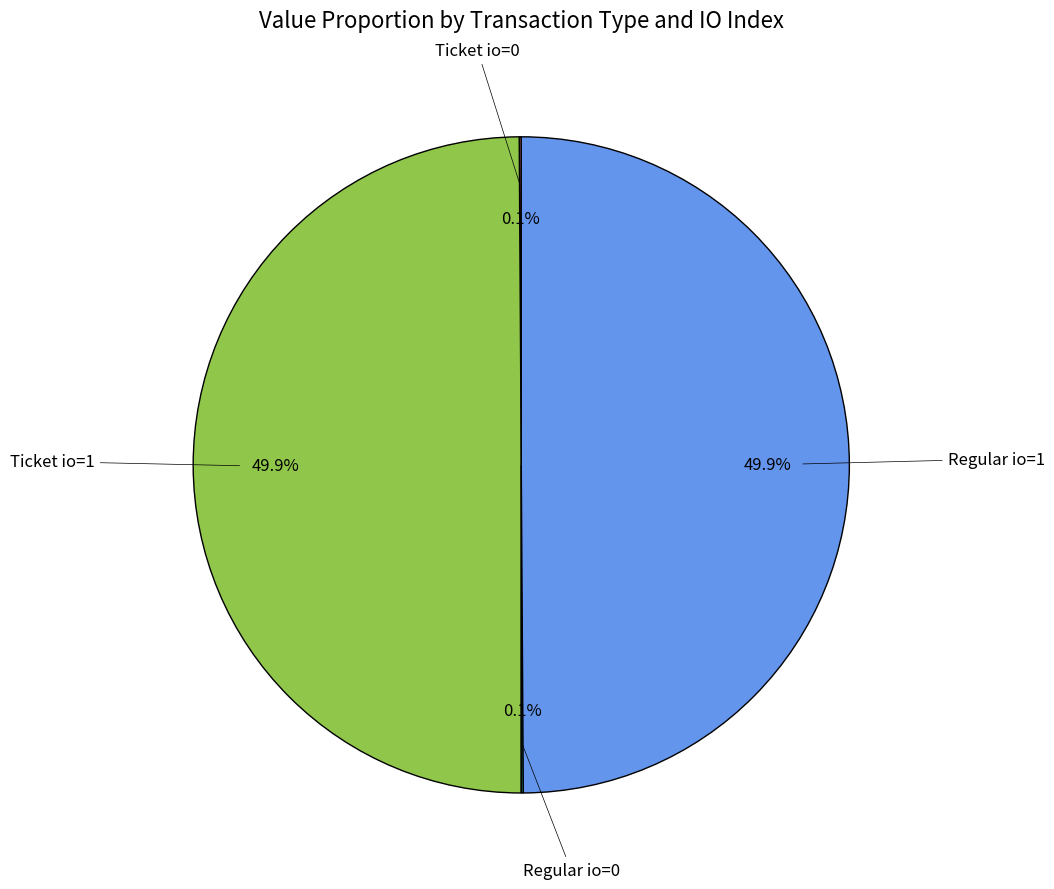

Approximately how many times larger is the value at Ticket io=1 compared to Regular io=1?

1.0